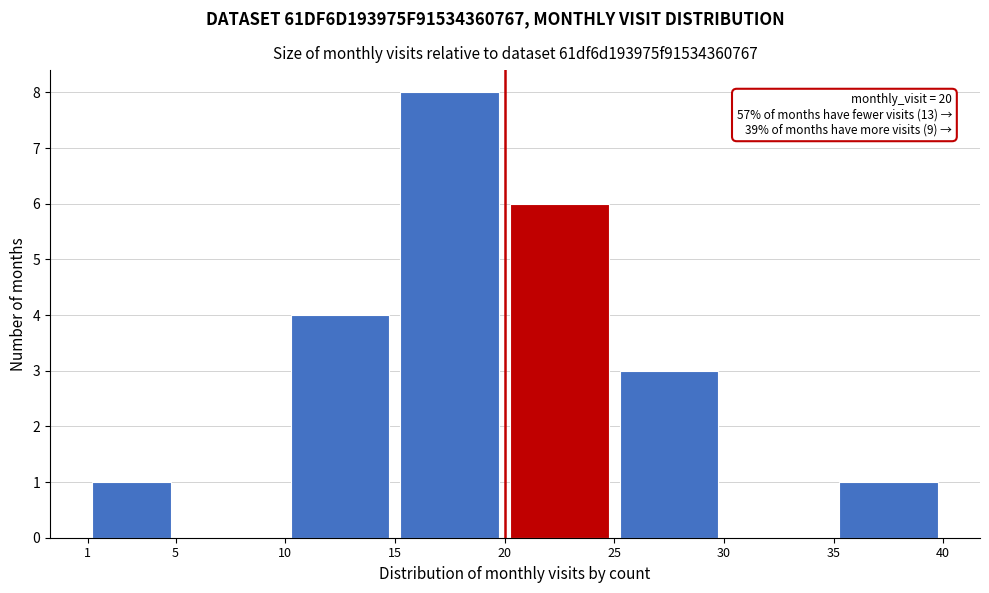

Which range on the x-axis has the tallest bar?

15 to 20